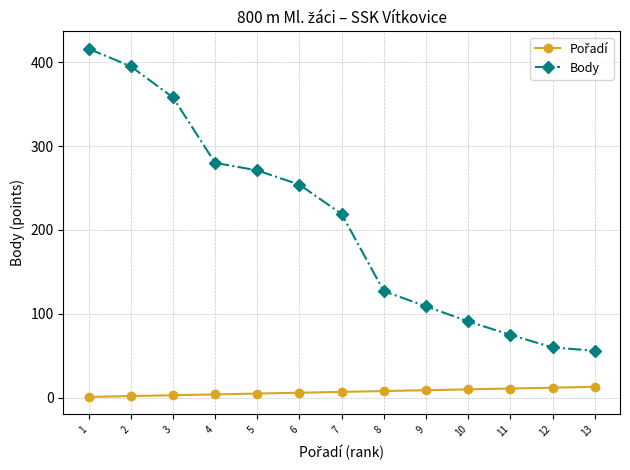

Which series has the largest range (max minus min)?

Body